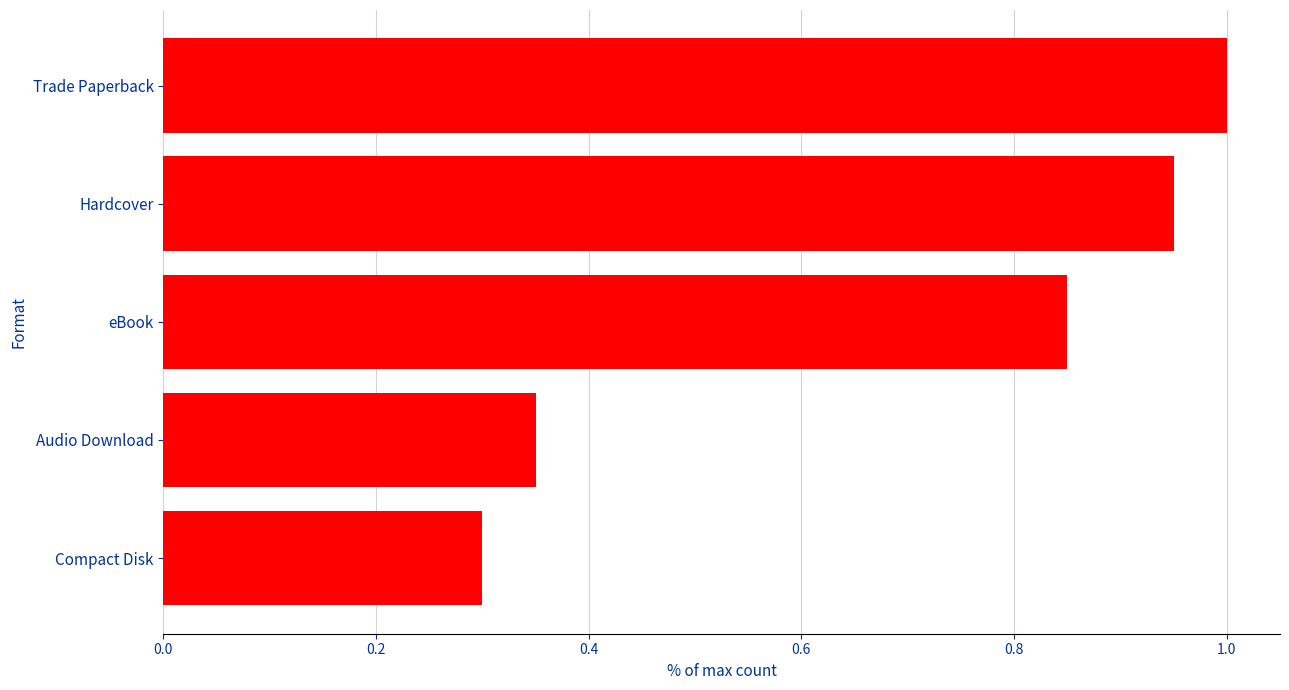

Rank the categories by value from highest to lowest.

Trade Paperback, Hardcover, eBook, Audio Download, Compact Disk